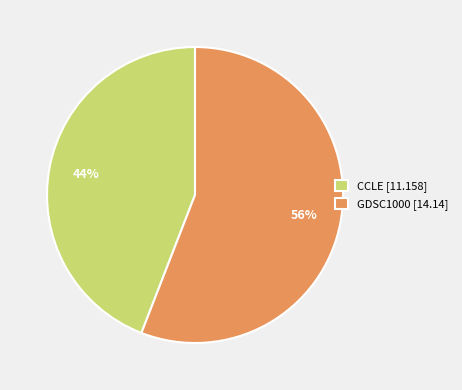

To the nearest percent, what portion does CCLE represent?

44%